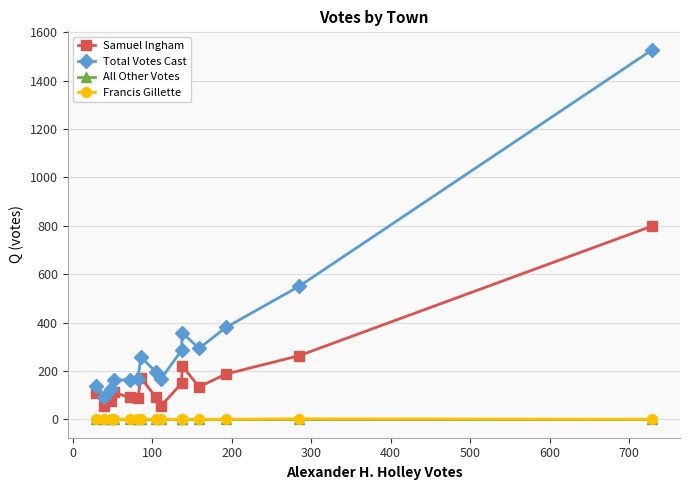

What is the greatest value displayed?

1528